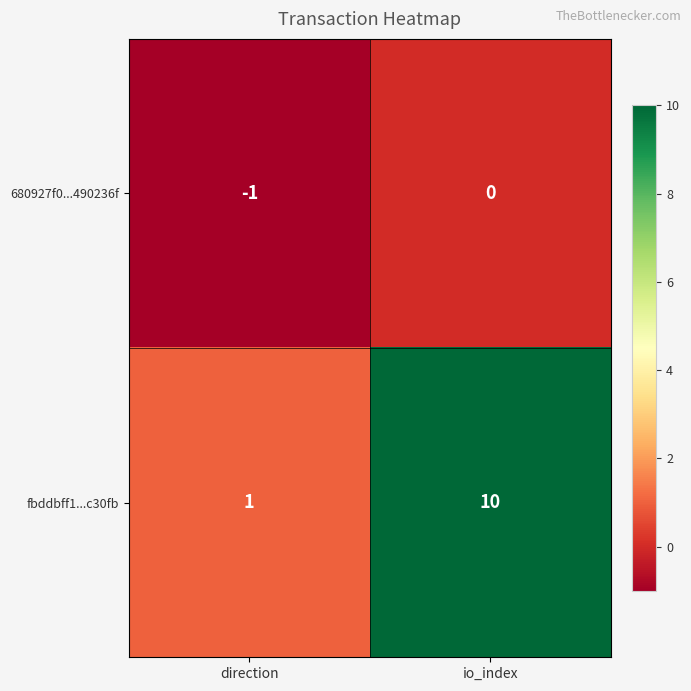

What is the sum of all fbddbff1...c30fb values?

11